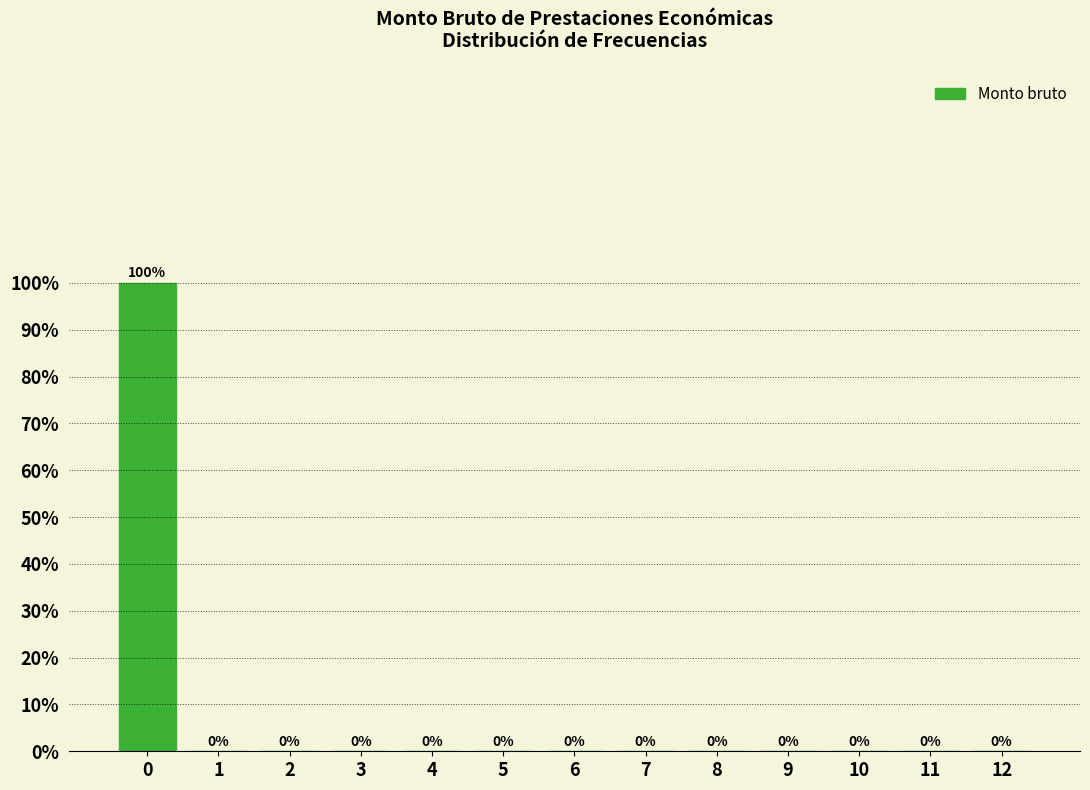

Reading left to right, extract all data points from this chart.

0=100	1=0	2=0	3=0	4=0	5=0	6=0	7=0	8=0	9=0	10=0	11=0	12=0